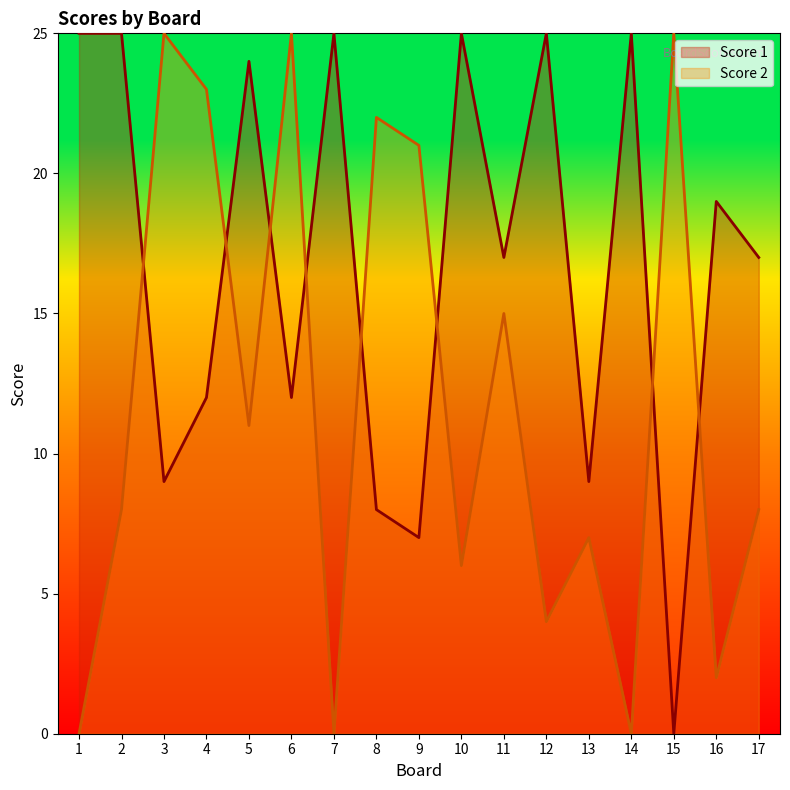

At which category is the sum across all series the highest?

6